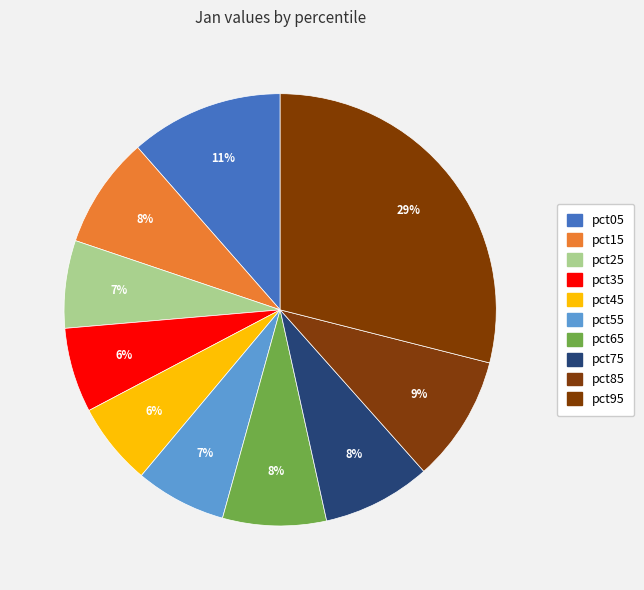

To the nearest percent, what percentage of the pie is pct25?

7%